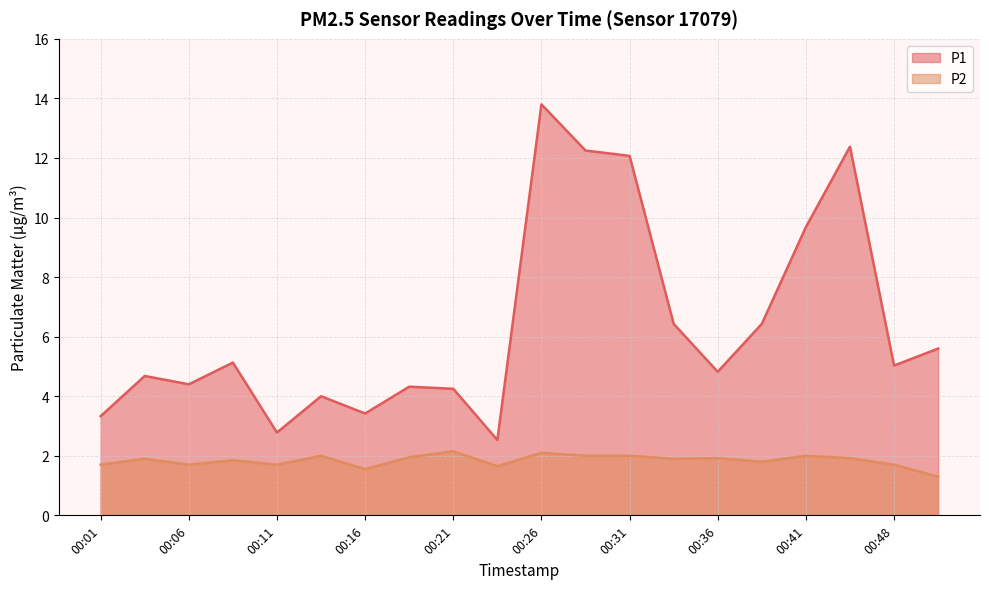

At which label does P2 reach its minimum?

00:50